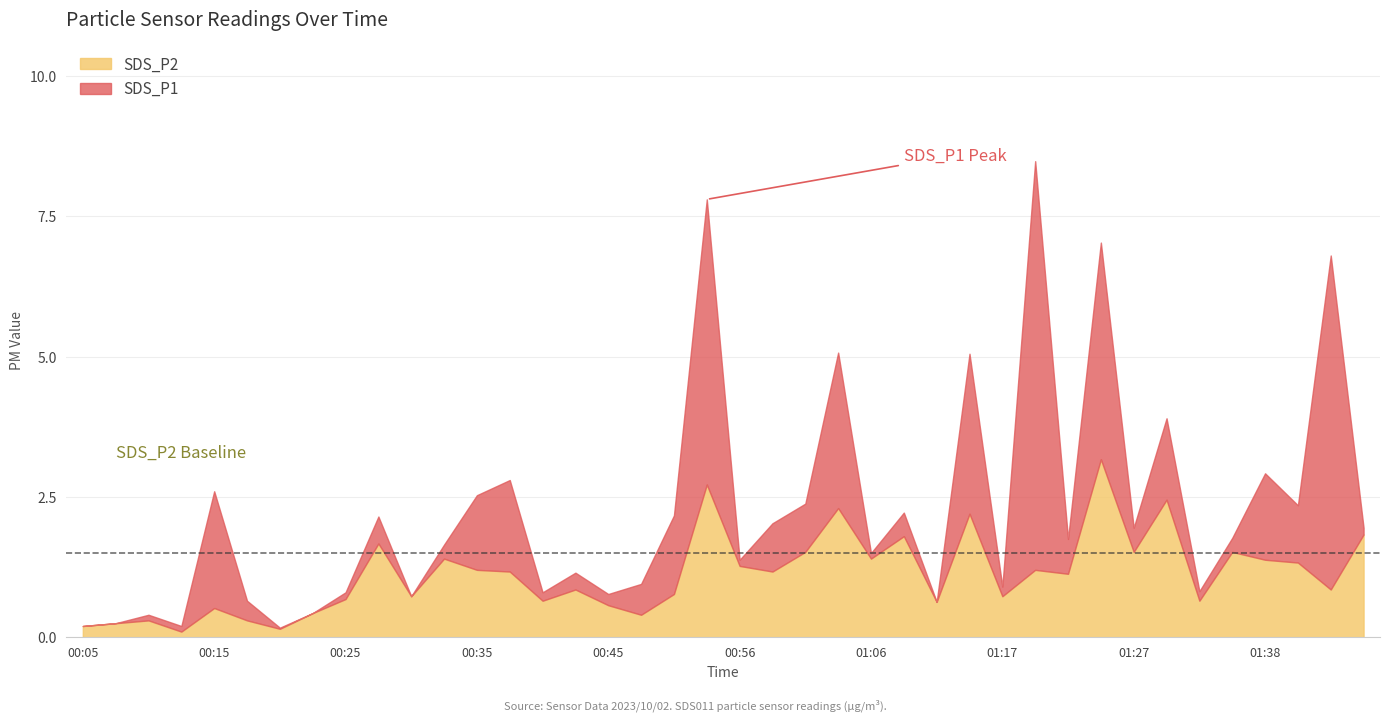

How many data points in SDS_P1 are above 1?

25